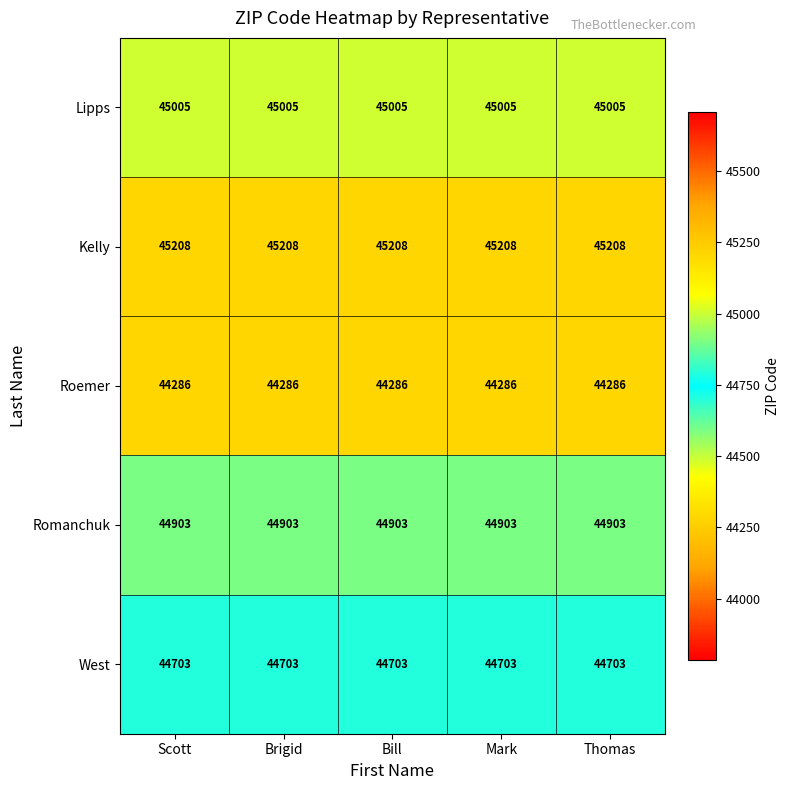

What is the highest value of the Kelly series?

45208